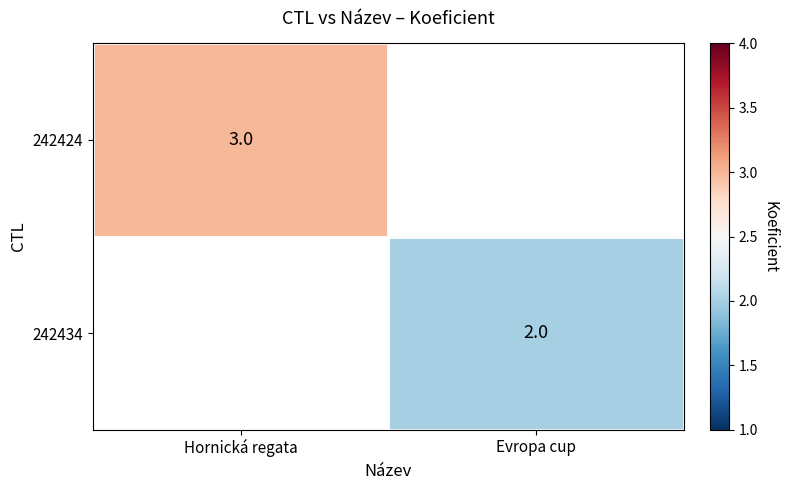

Is it true that 242434 equals 1 at Evropa cup?

False